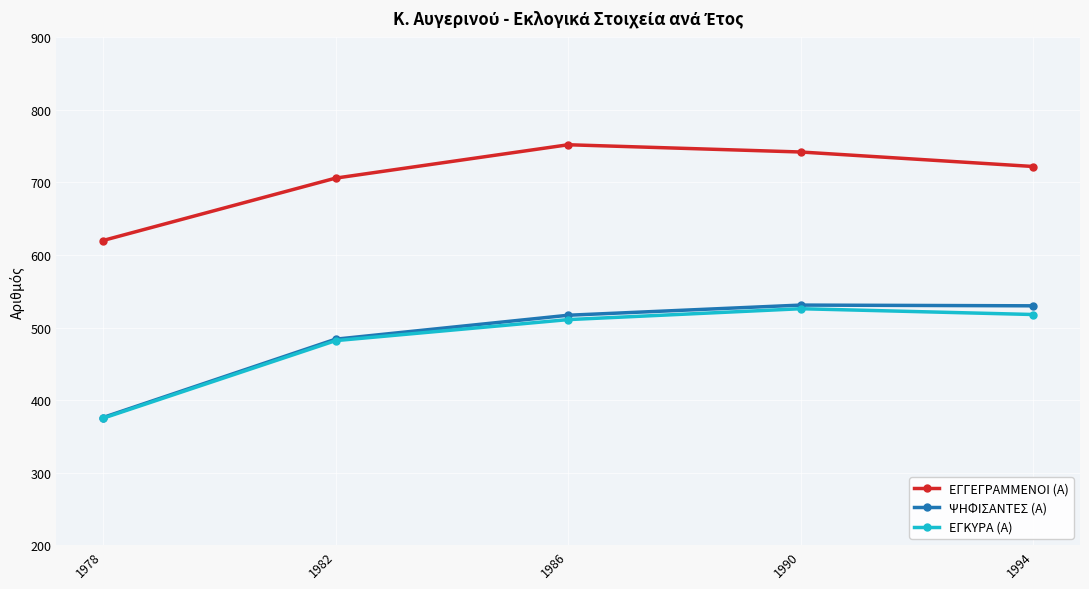

At which label does ΕΓΚΥΡΑ (Α) reach its minimum?

1978